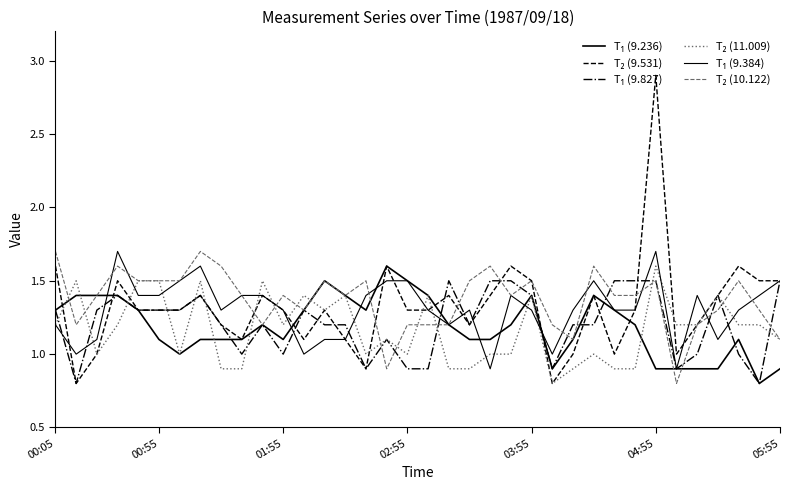

How many lines are shown in the chart?

6